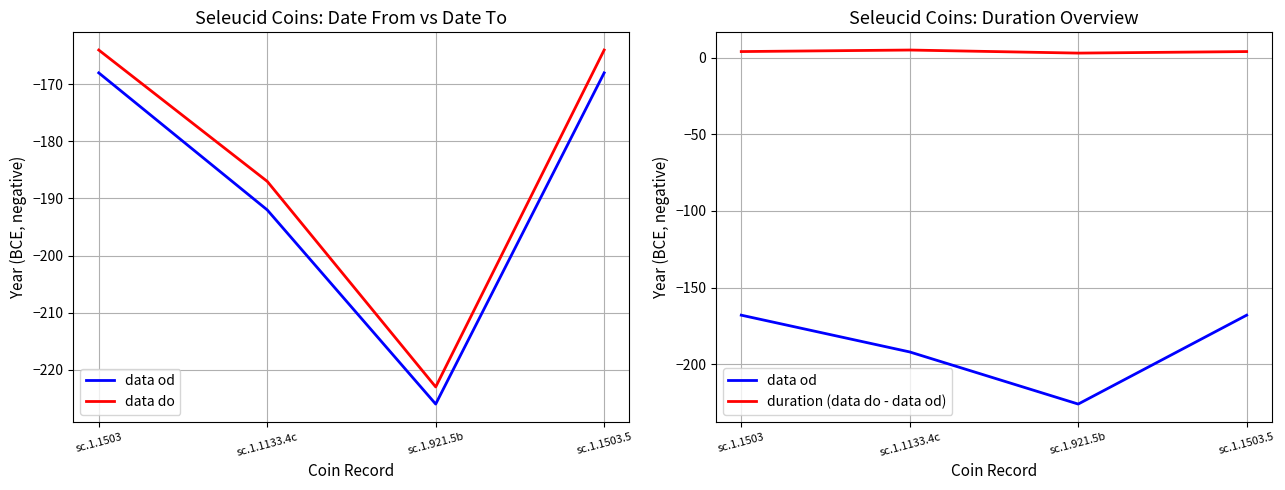

Is it true that data od equals -192 at sc.1.1133.4c?

True